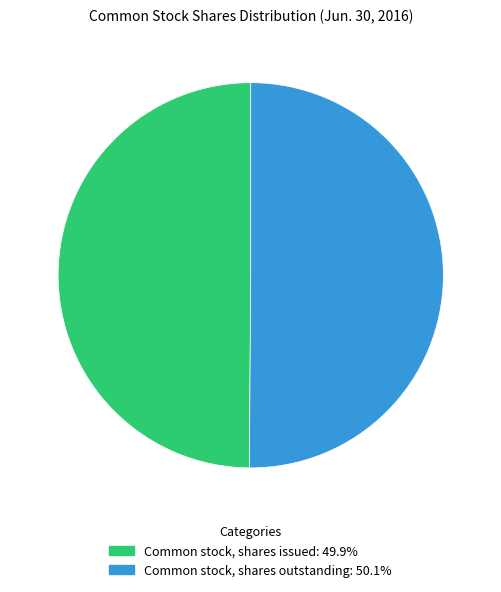

Combined, do Common stock, shares outstanding and Common stock, shares issued account for over 50%?

Yes